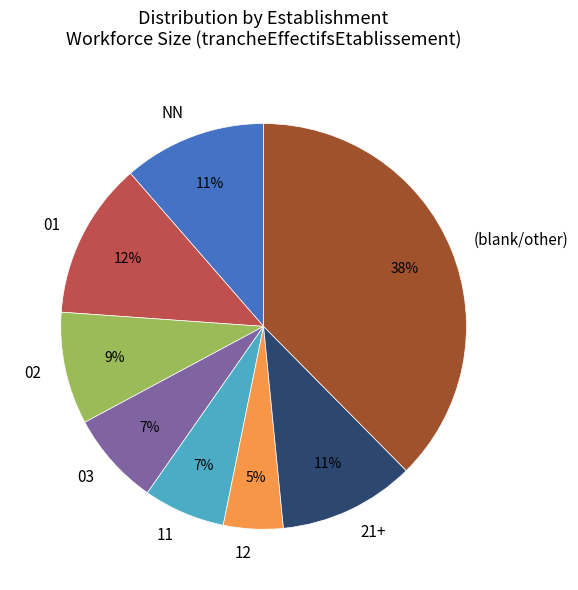

What percentage is the 12 slice, to the nearest percent?

5%